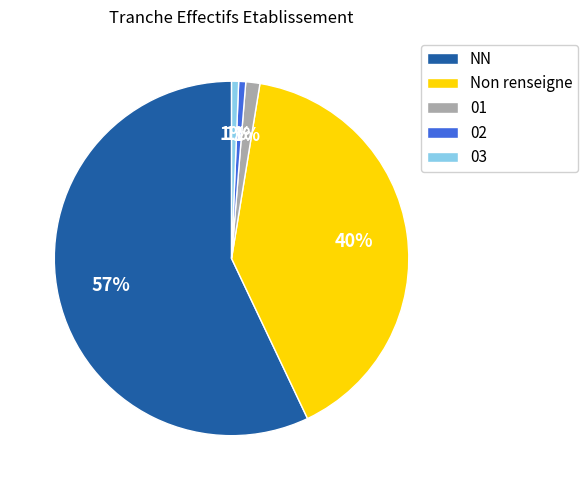

To the nearest percent, what percentage of the pie is 03?

1%